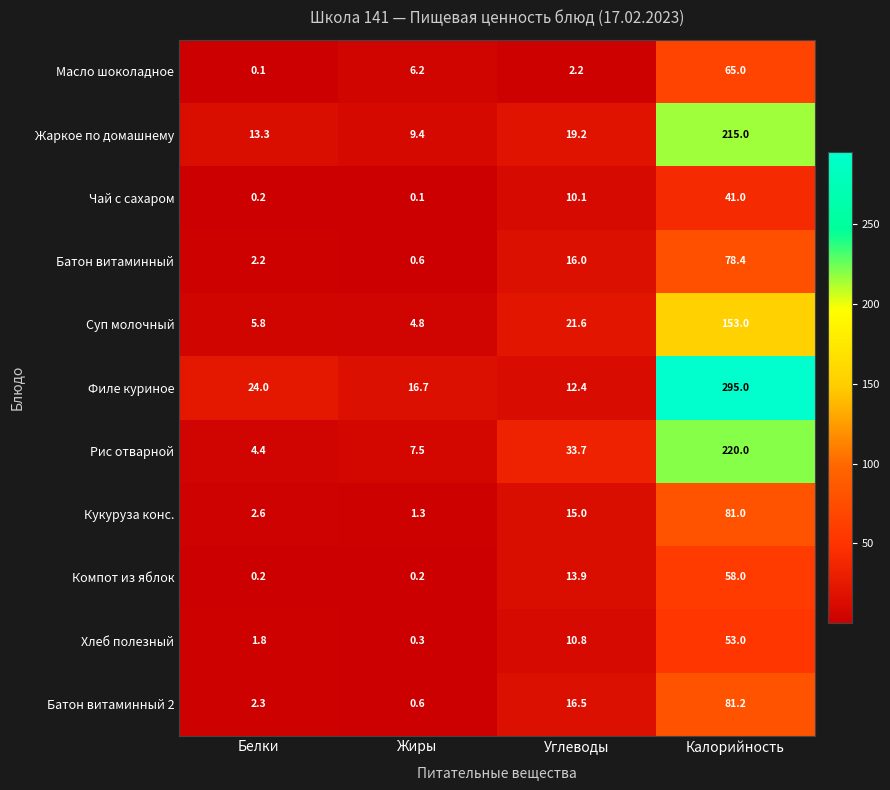

Is it true that Рис отварной equals 4.4 at Белки?

True